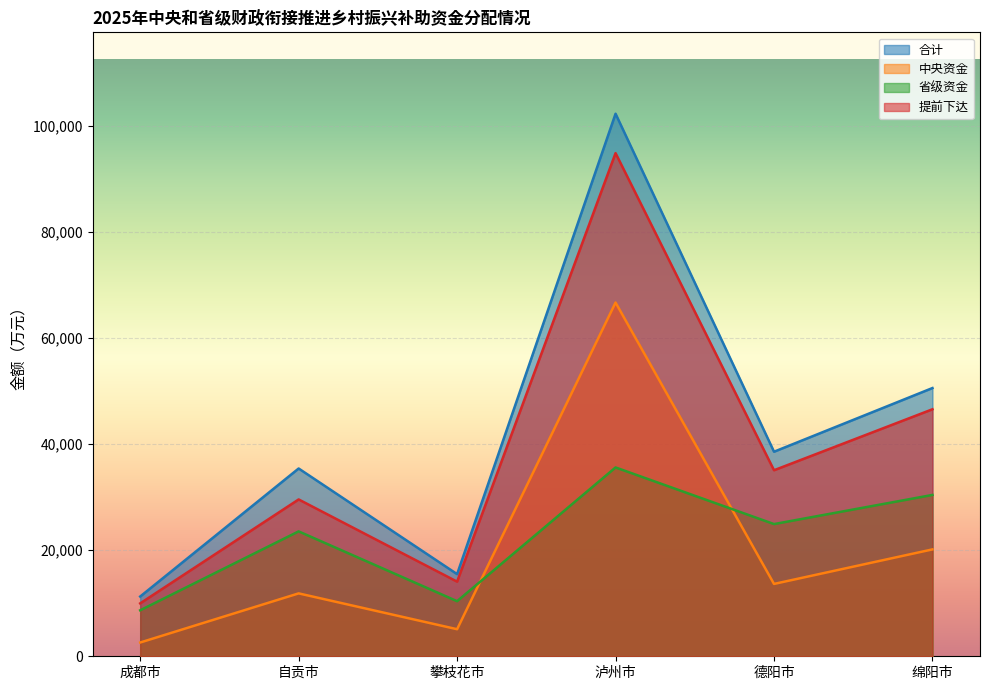

What are all the series names shown in the legend?

合计, 中央资金, 省级资金, 提前下达